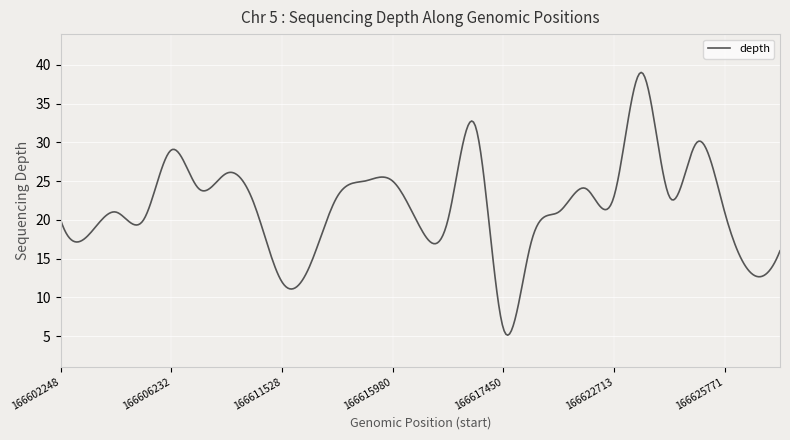

What is the difference between the maximum and minimum values?

33.9